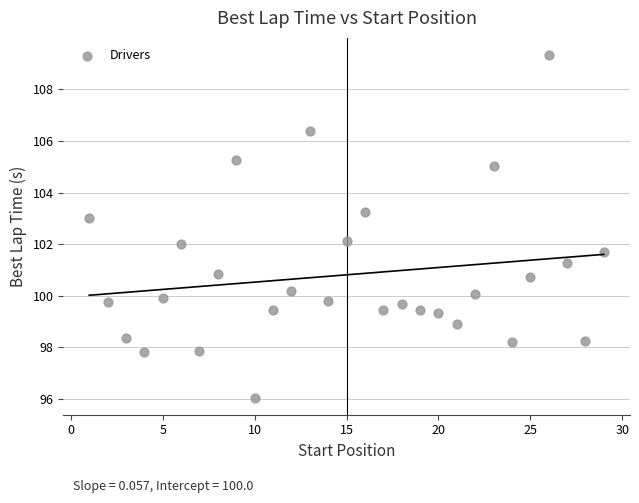

What is the range of Y values (max minus min)?

13.3